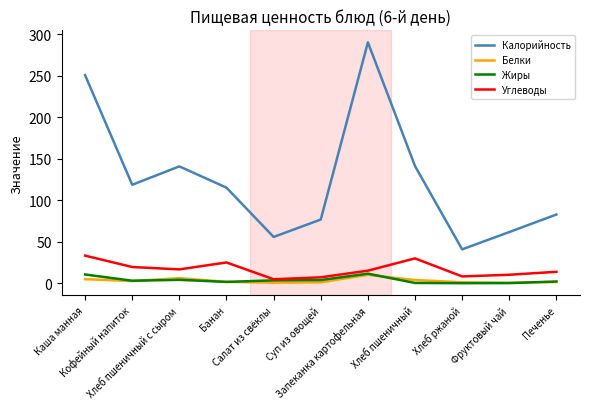

True or false: Калорийность and Белки intersect in this chart.

False